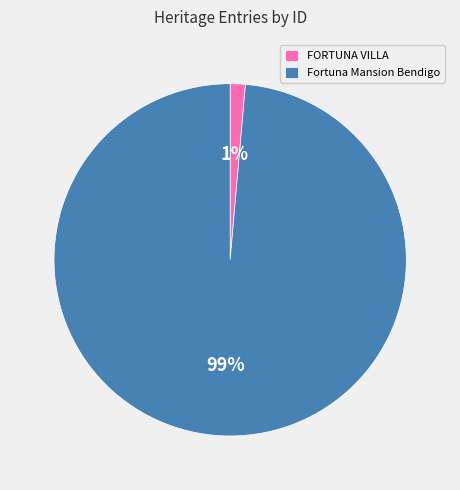

To the nearest percent, what is the combined percentage of FORTUNA VILLA and Fortuna Mansion Bendigo?

100%